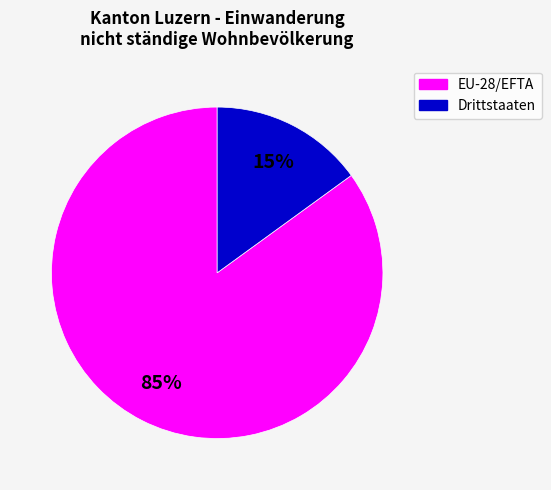

Is there a majority slice in this chart?

Yes